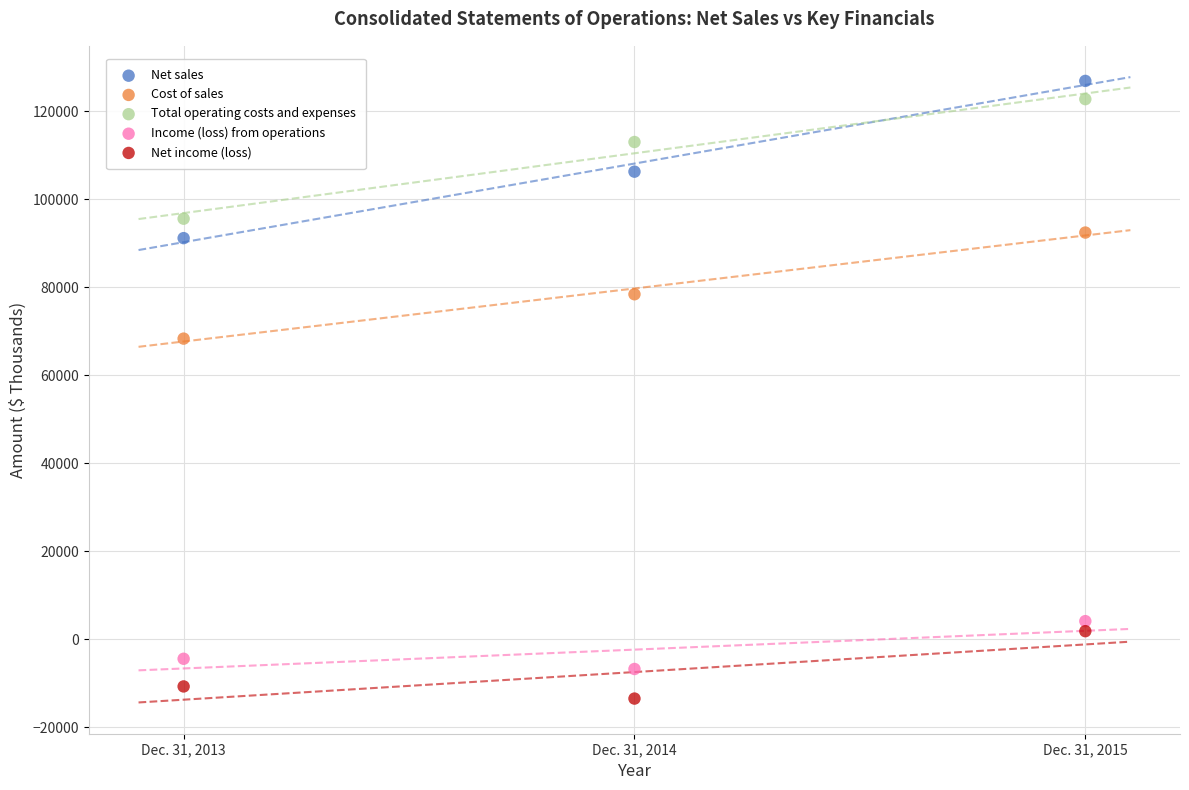

What are all the series names shown in the legend?

Net sales, Cost of sales, Total operating costs and expenses, Income (loss) from operations, Net income (loss)